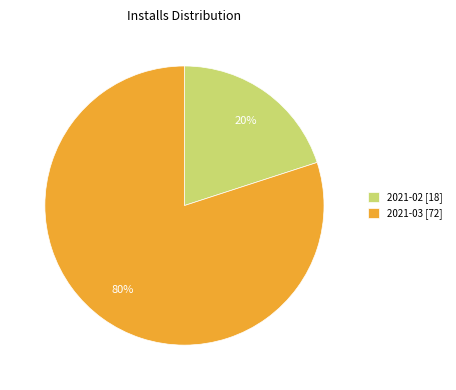

To the nearest percent, what is the difference between the 2021-02 [18] and 2021-03 [72] slice percentages?

60%